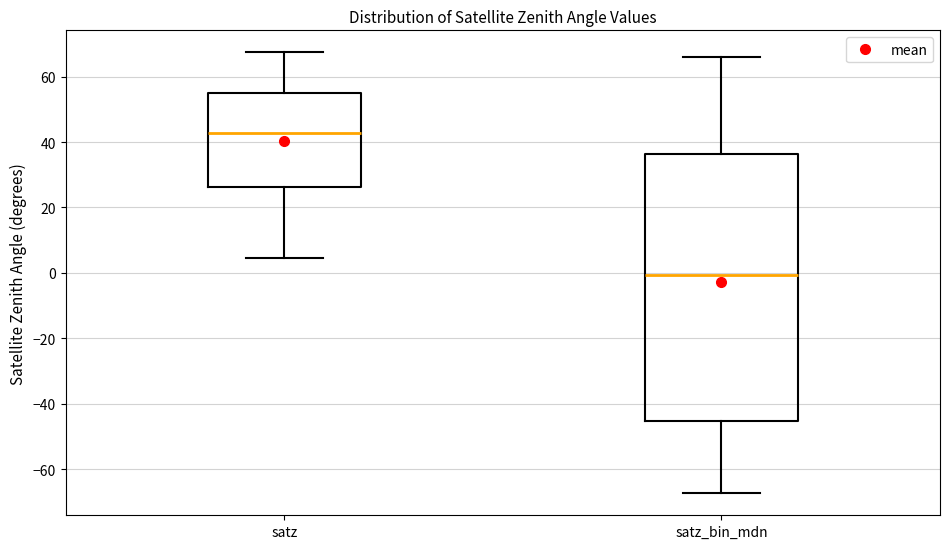

Where does the median line of the box for satz_bin_mdn sit on the y-axis? The values are not printed on the chart, so give them approximately, as read against the axis.

0